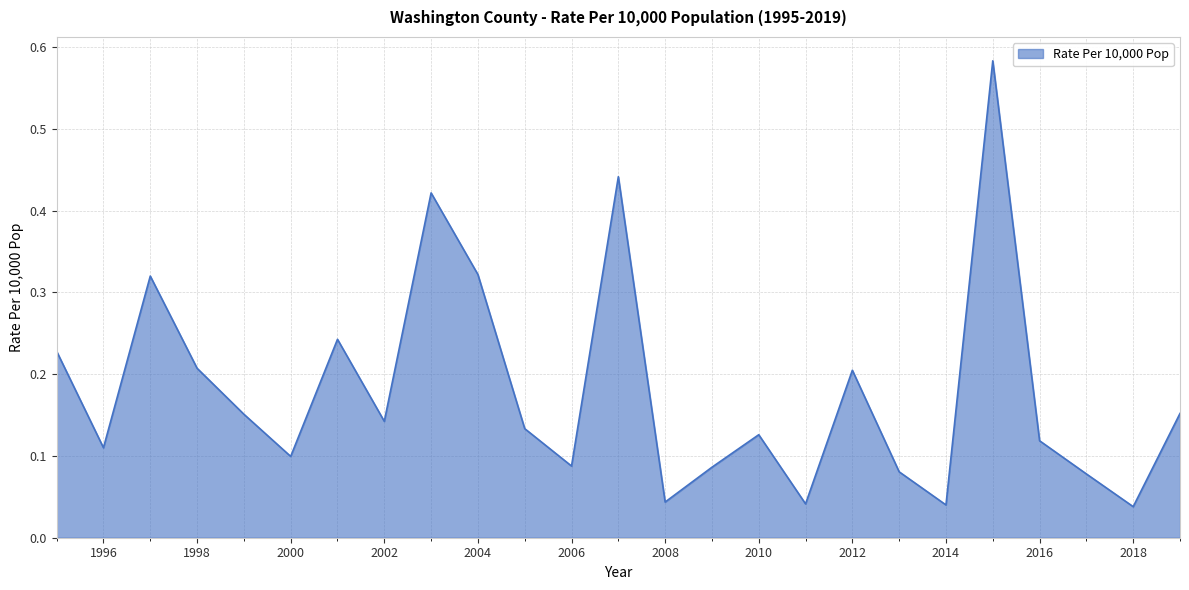

What is the difference between the maximum and minimum values?

0.5